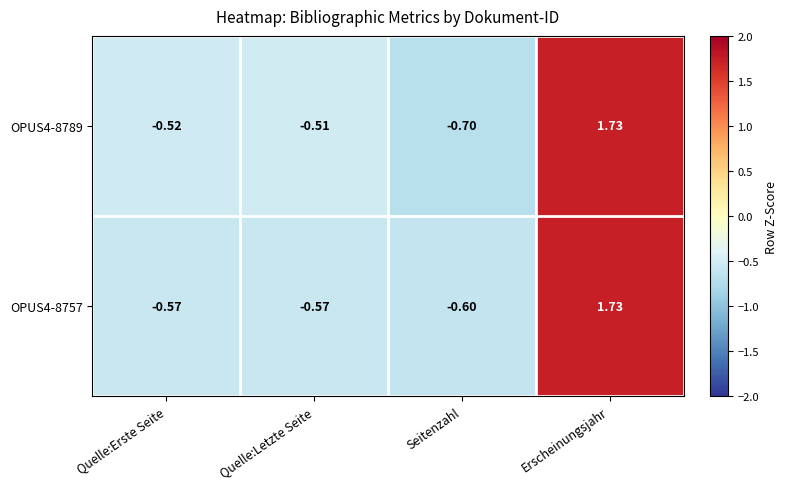

What is the smallest value displayed?

-0.7